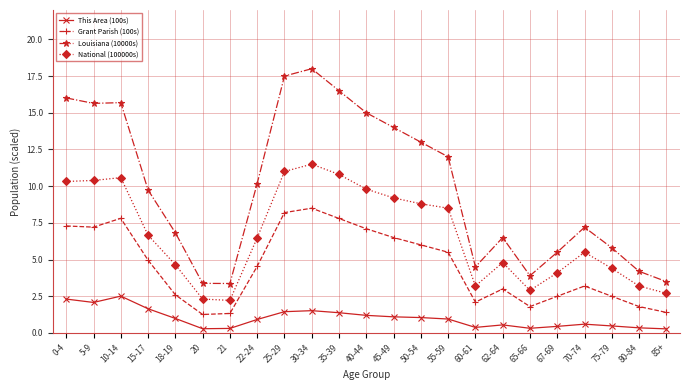

What is the sum of all This Area (100s) values?

23.1